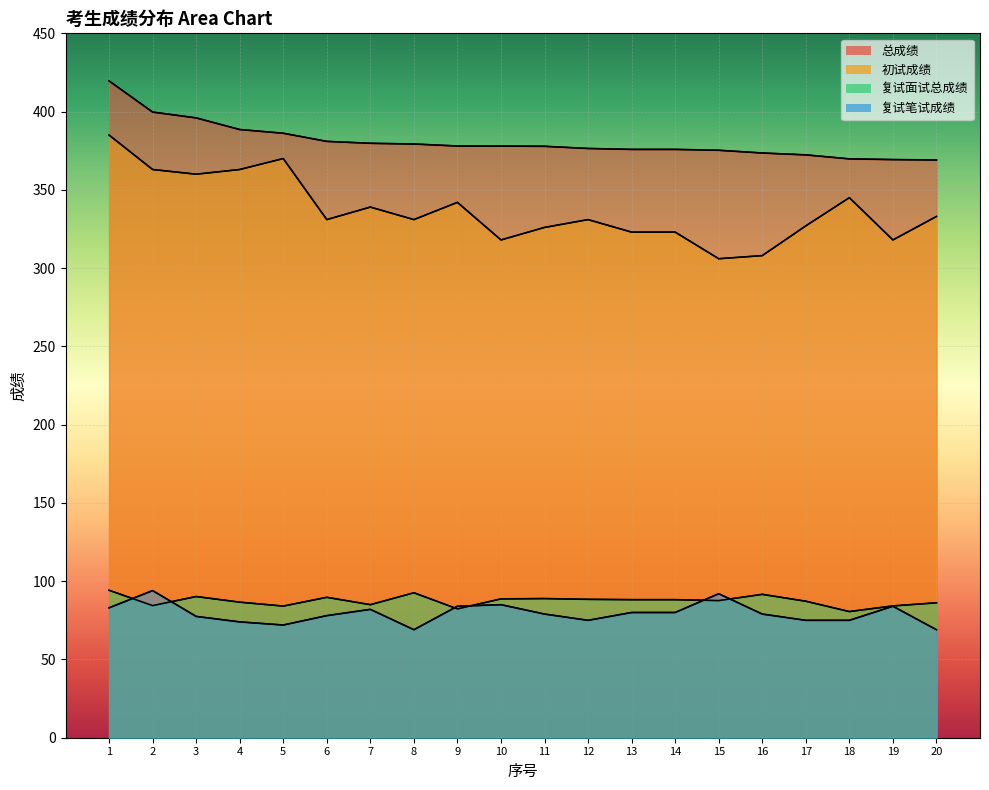

What are all the series names shown in the legend?

总成绩, 初试成绩, 复试面试总成绩, 复试笔试成绩